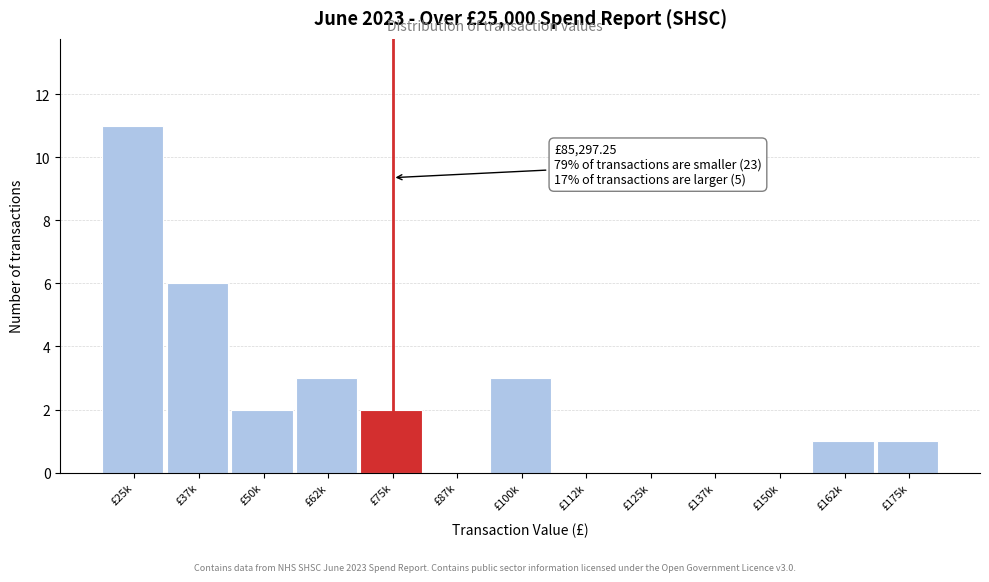

Reading left to right, transcribe all the data shown in this chart.

£25k=11	£37k=6	£50k=2	£62k=3	£75k=2	£87k=0	£100k=3	£112k=0	£125k=0	£137k=0	£150k=0	£162k=1	£175k=1